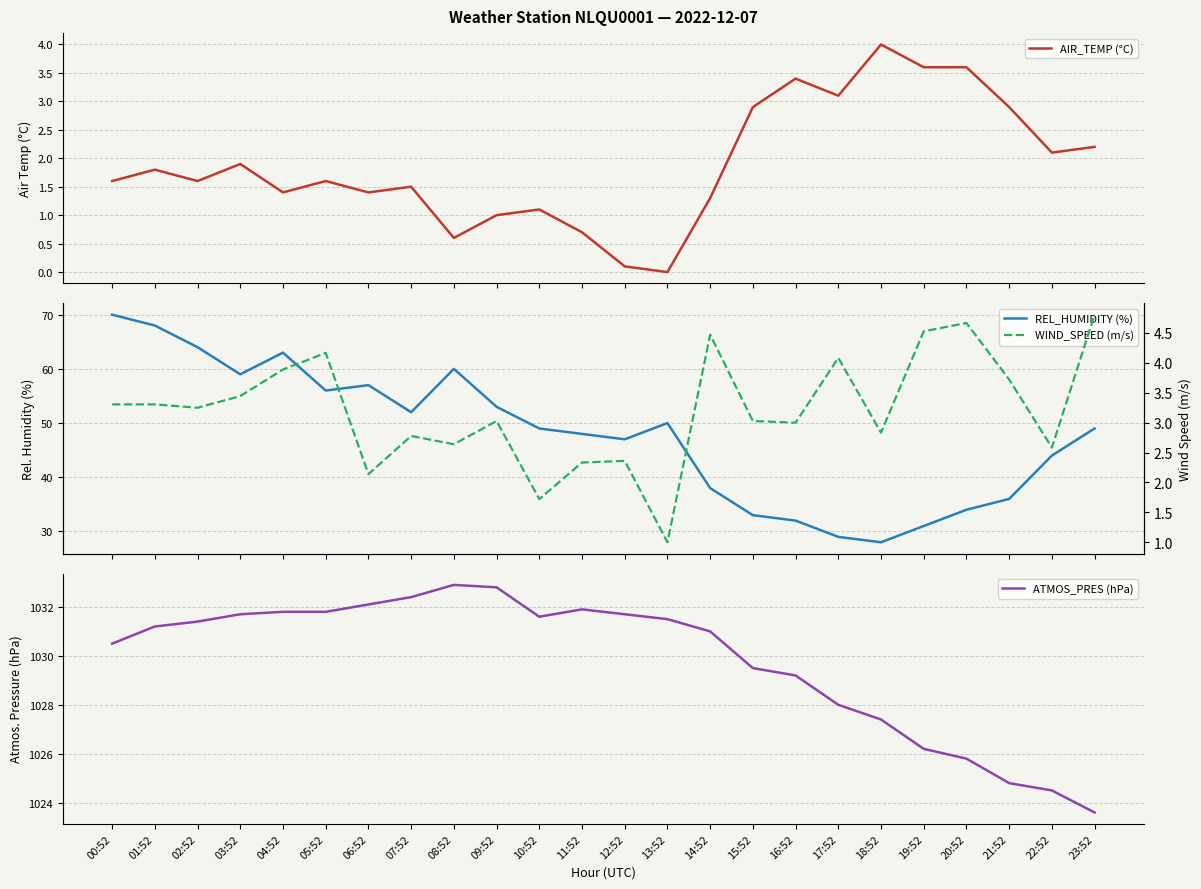

Between 10:52 and 23:52, which is larger?

23:52